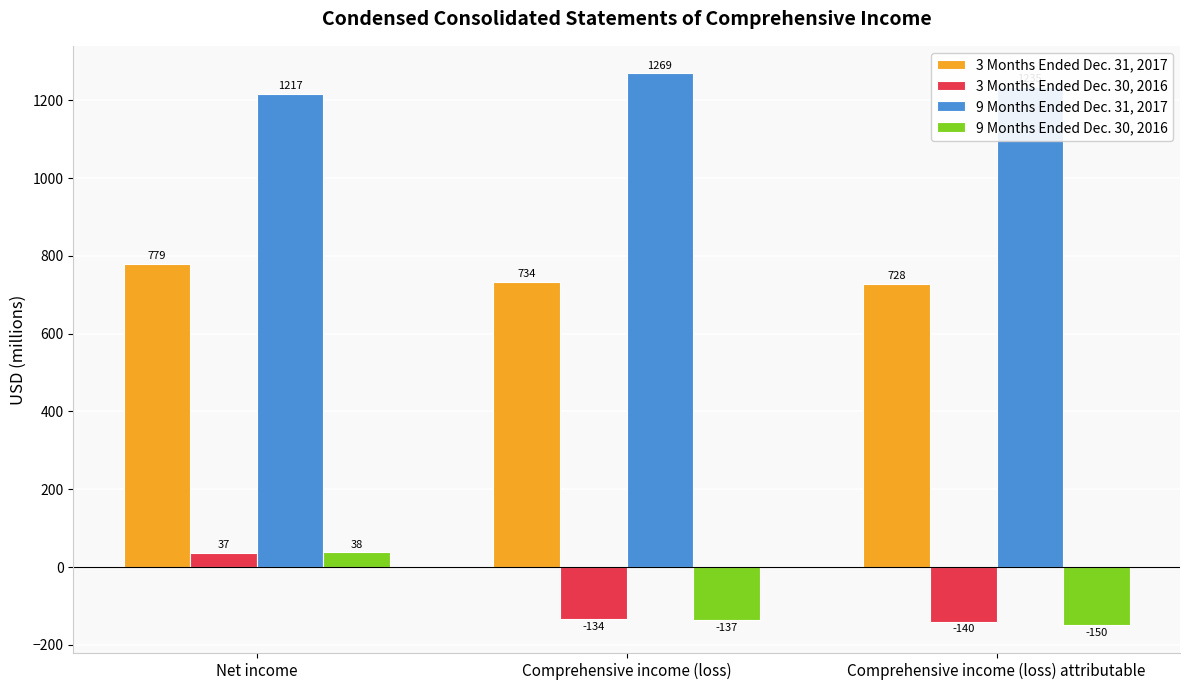

What is the difference between the maximum and minimum values in the 9 Months Ended Dec. 31, 2017 series?

52